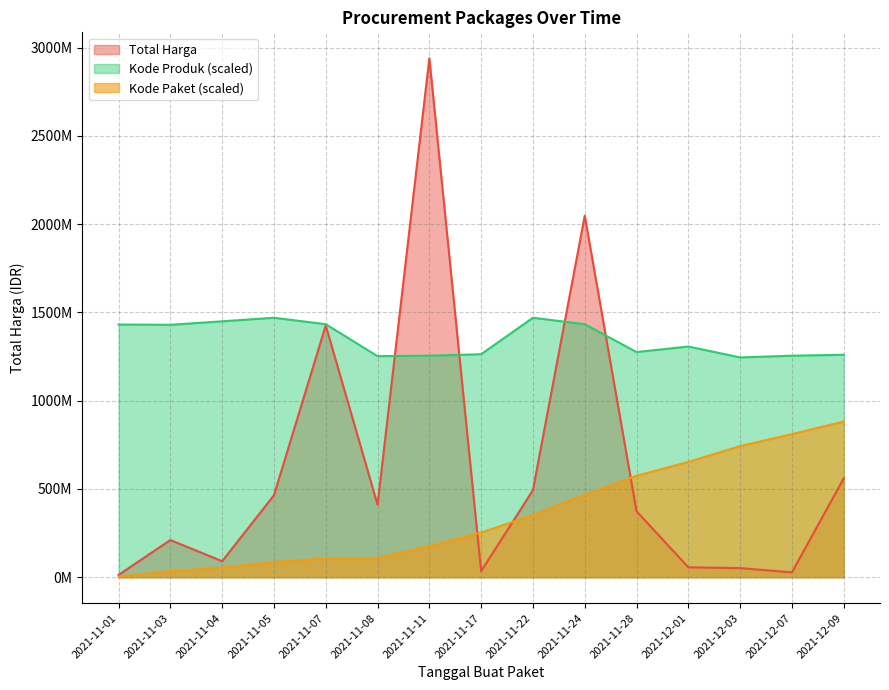

At which label does Kode Produk first exceed 1306657095?

2021-11-01